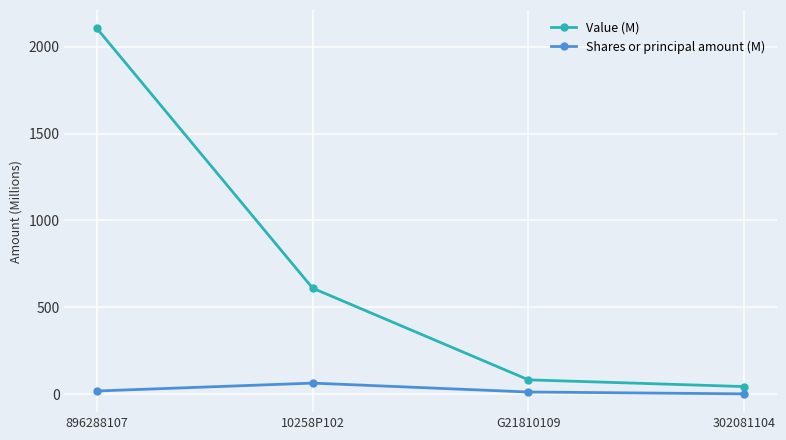

What is the sum of the Value (M) values at G21810109 and 302081104?

125.8